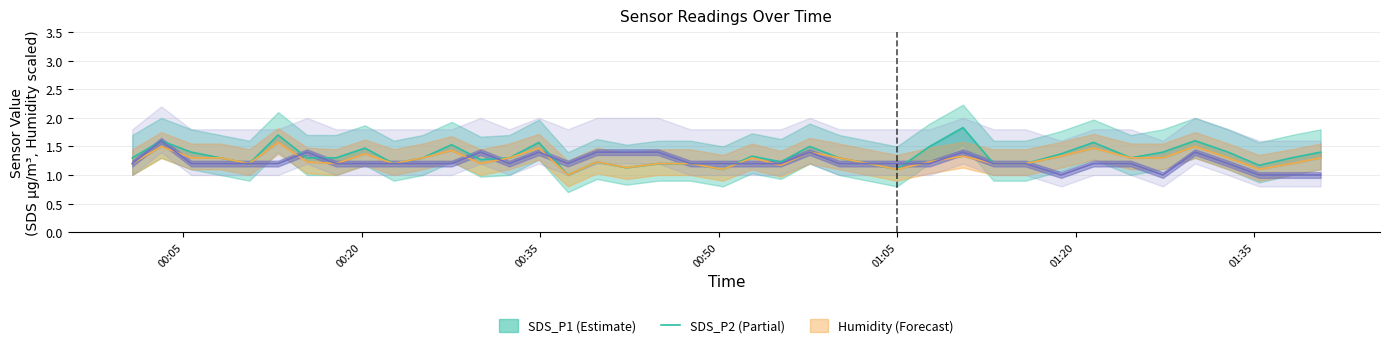

What is the sum of all SDS_P1 values?

53.5